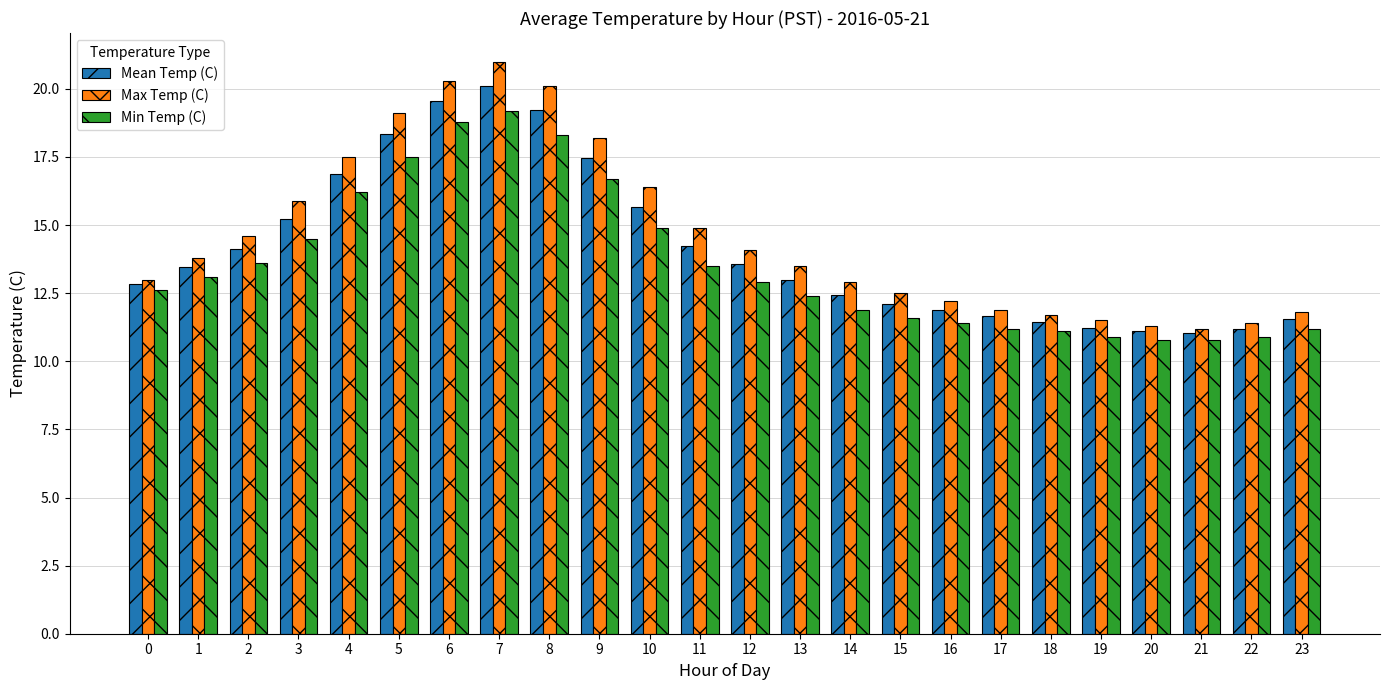

Does the chart contain stacked bars?

No